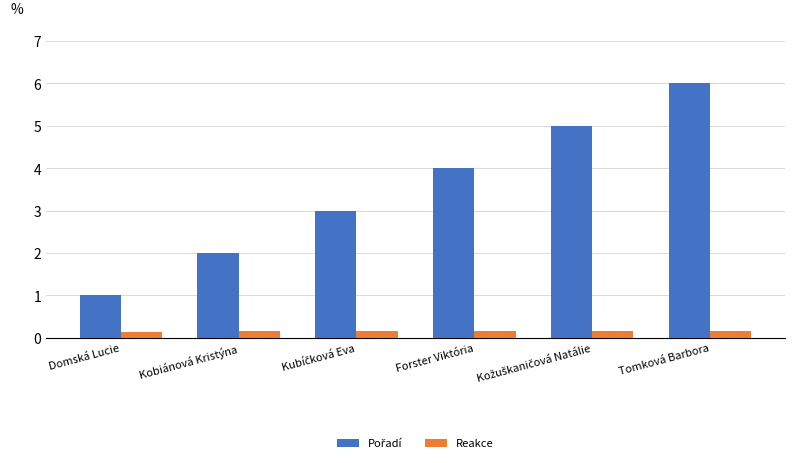

At which category is the sum across all series the highest?

Tomková Barbora